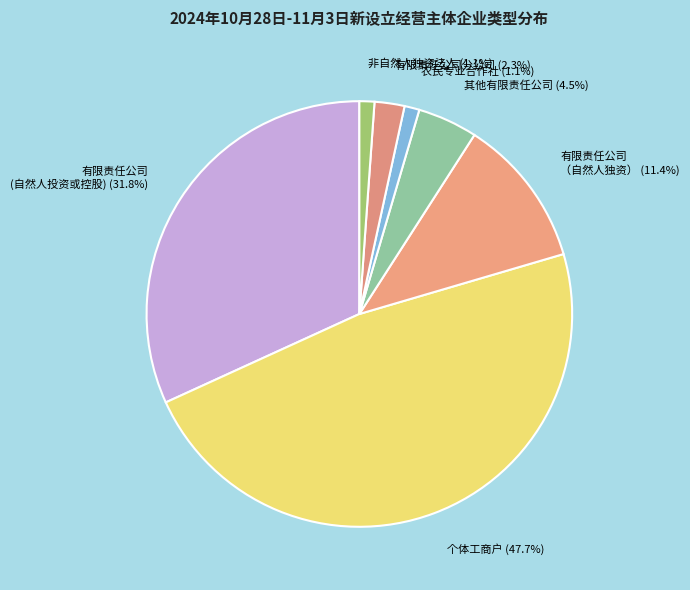

What is the largest slice in the pie chart?

个体工商户 (47.7%)